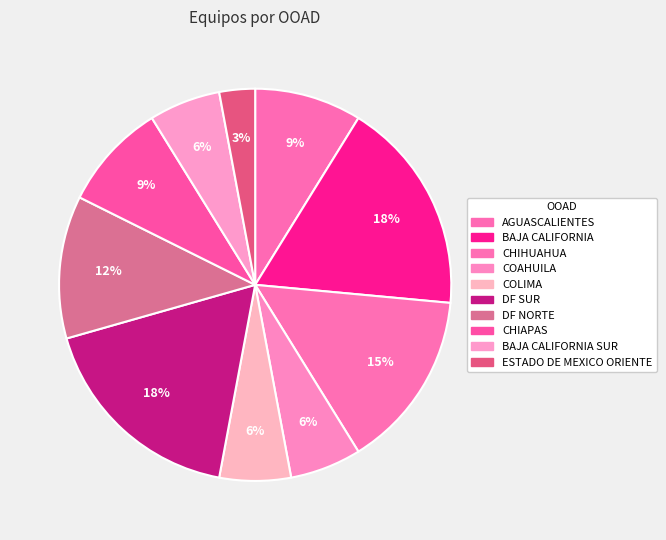

Count the number of slices in the pie.

10